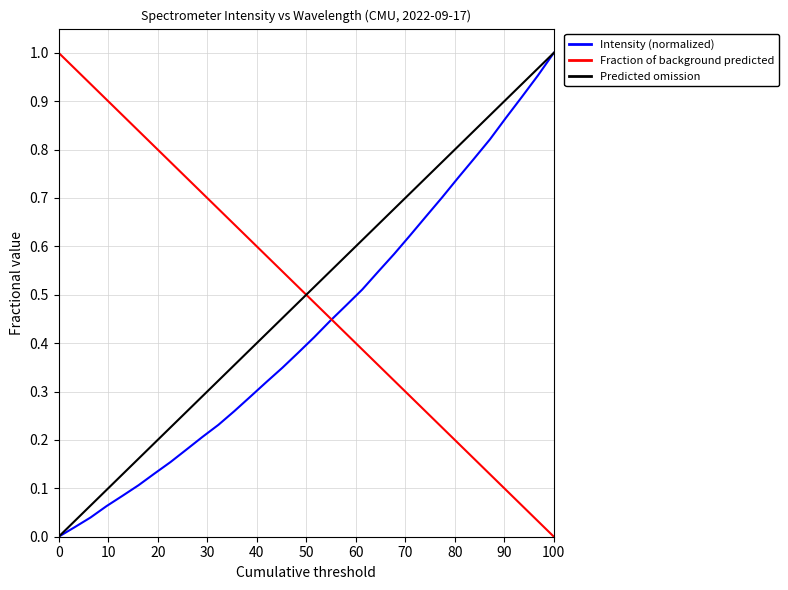

Does the chart display data point markers on the line(s)?

No